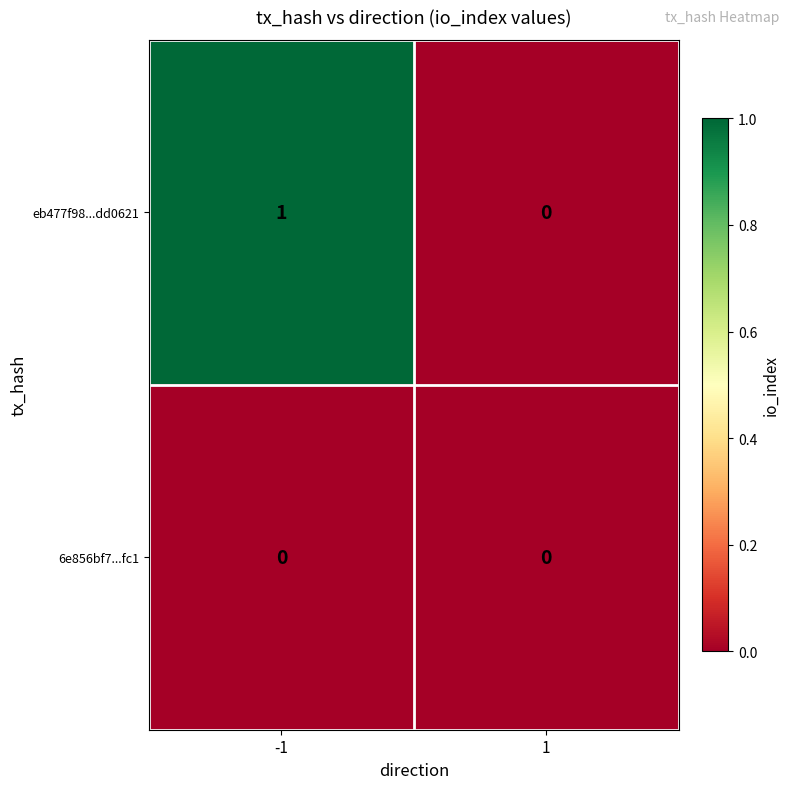

Is it true that 6e856bf7...fc1 equals 0 at 1?

True